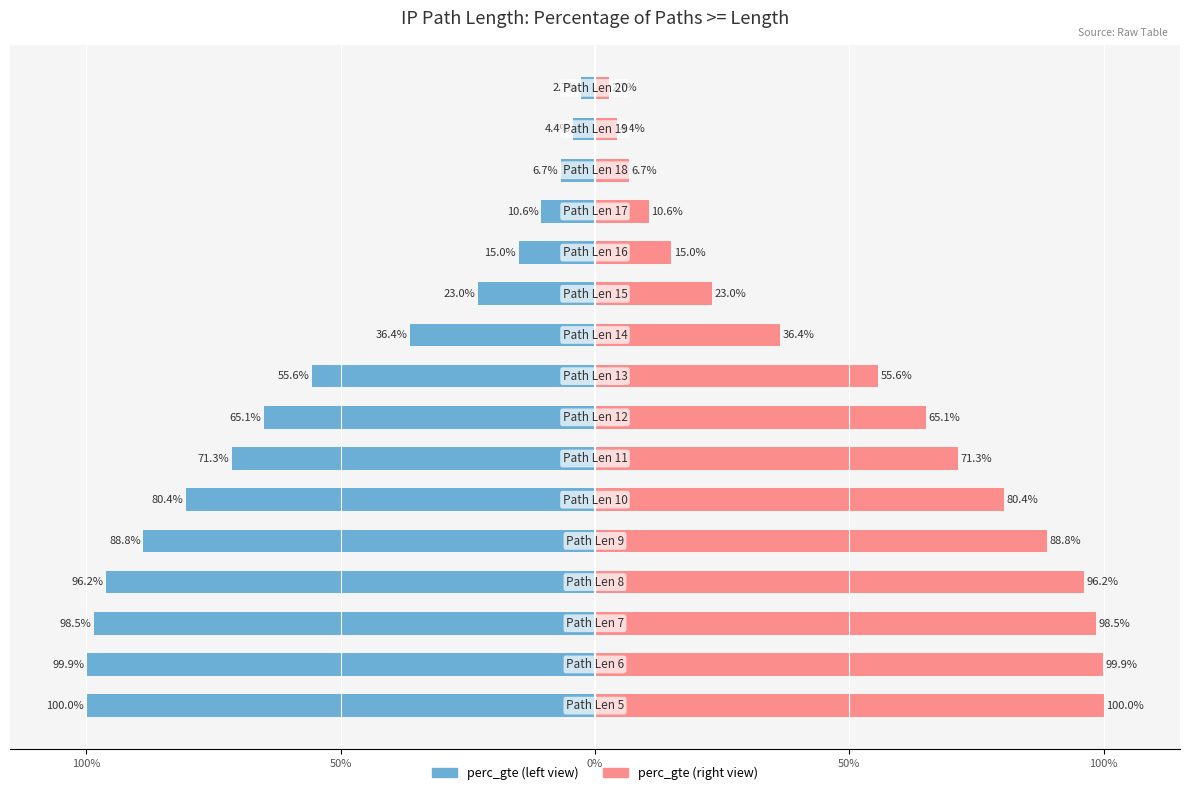

Between 50% and 15, which series saw the biggest shift?

perc_gte (left)